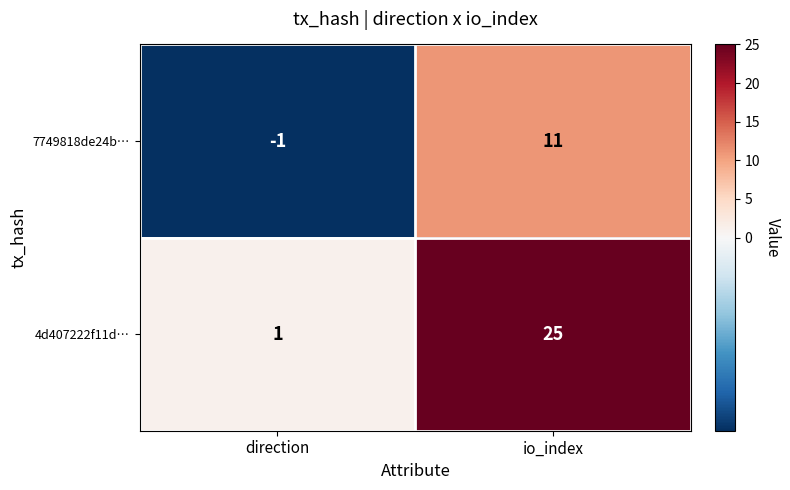

What is the difference between the 7749818de24b… values at direction and io_index?

12